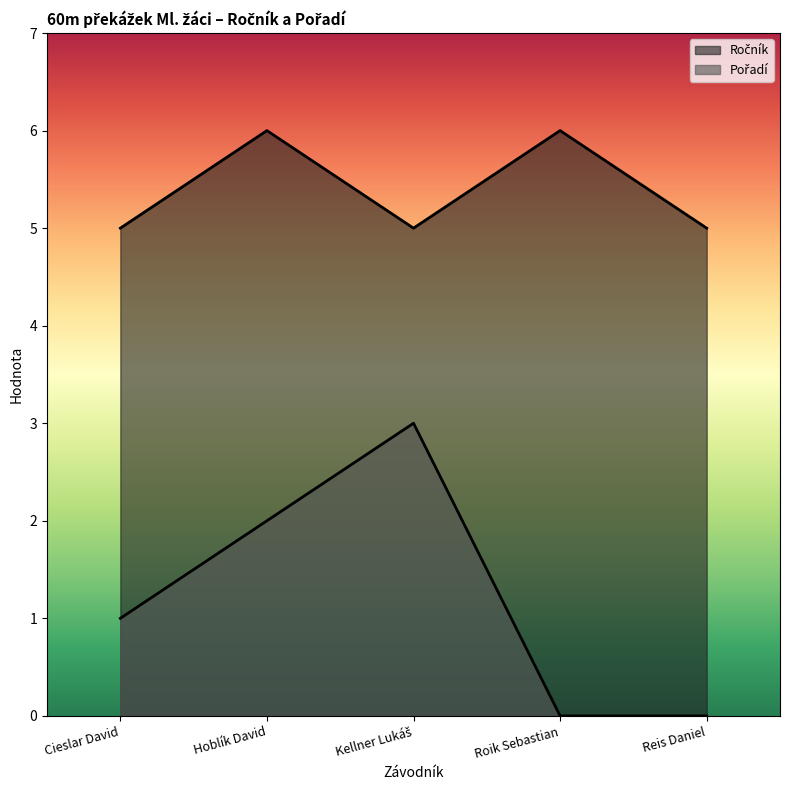

What is the label of the 1st point from the right?

Reis Daniel